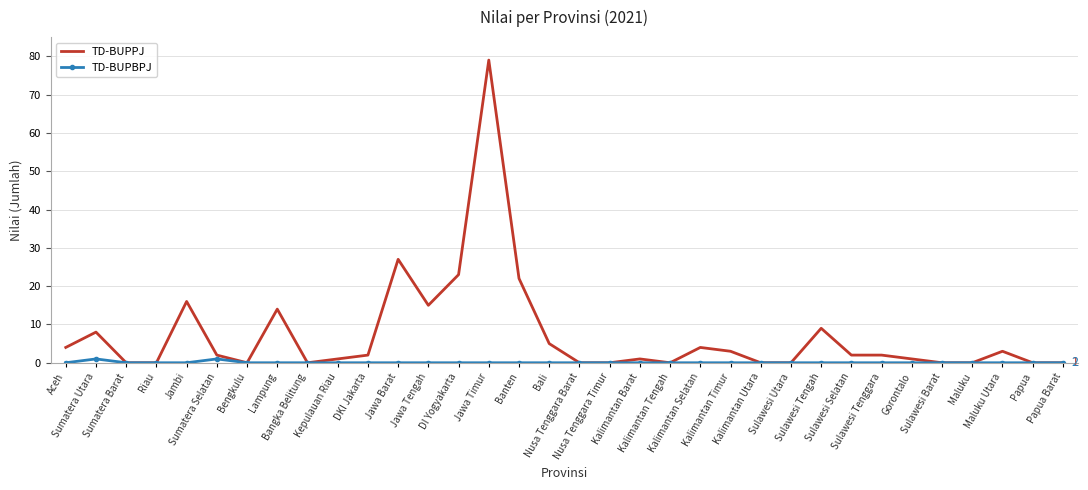

List the series in order of their peak value, highest first.

TD-BUPPJ, TD-BUPBPJ